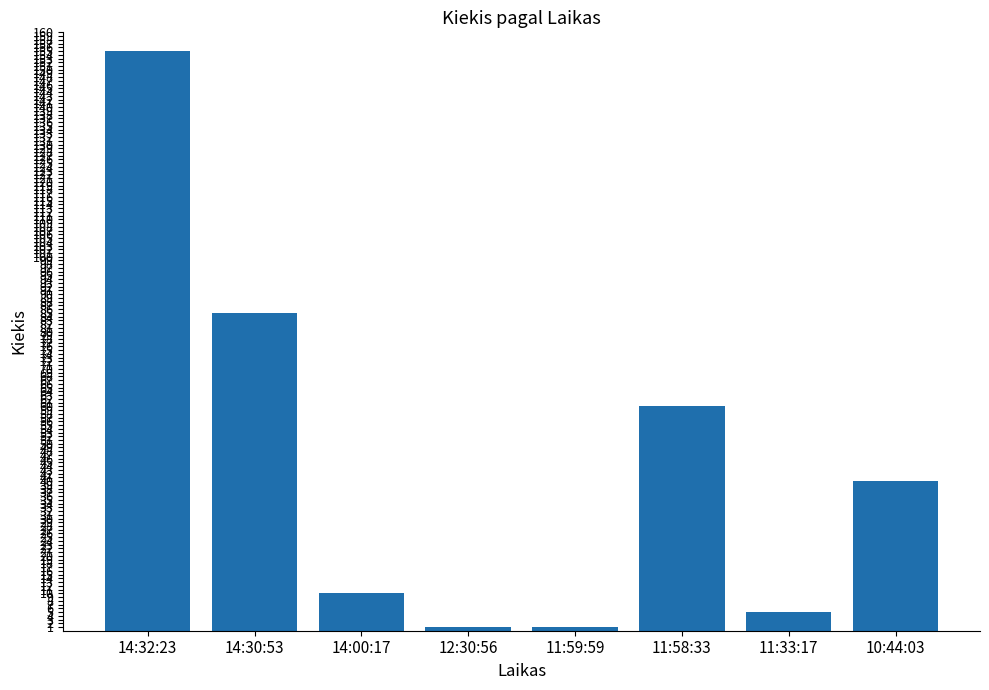

Is it true that the value at 11:58:33 is 21?

False